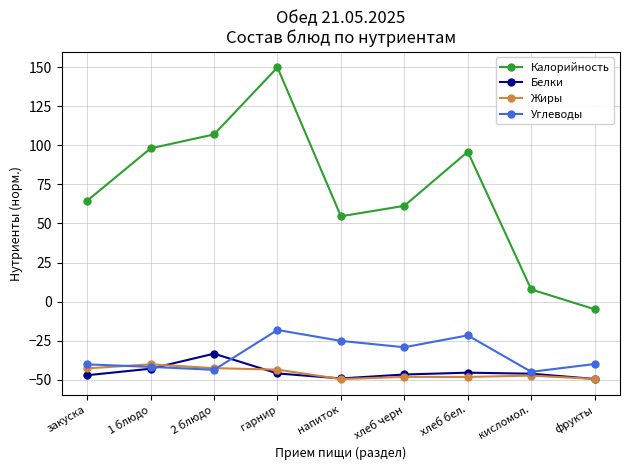

Which label corresponds to the largest value in the chart?

гарнир